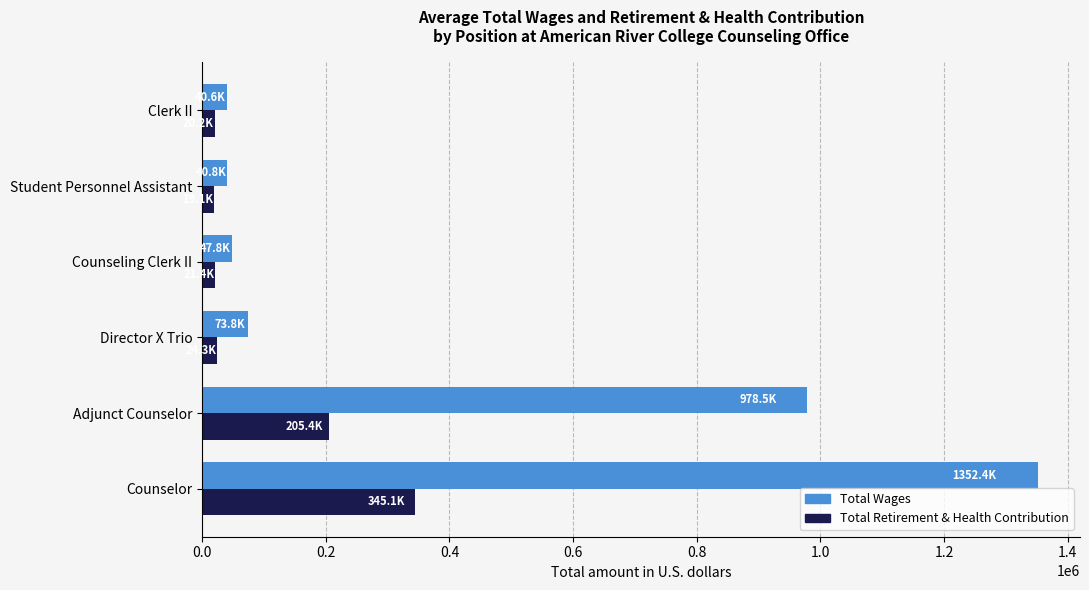

How many data points in Total Wages are less than 73765?

3